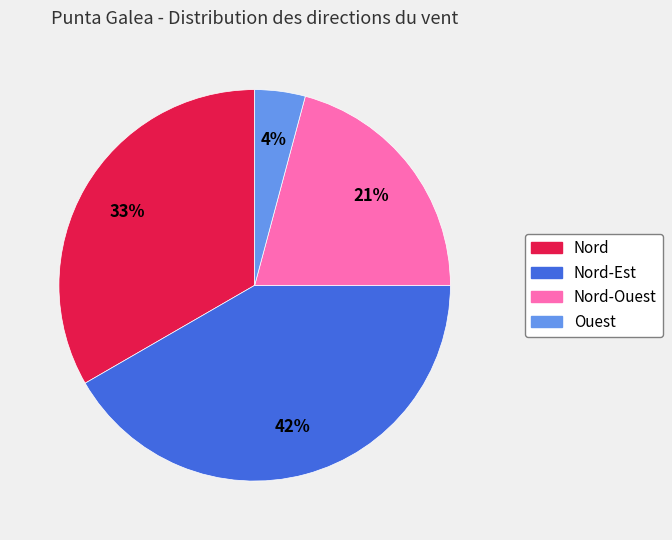

Does any single category account for the majority?

No